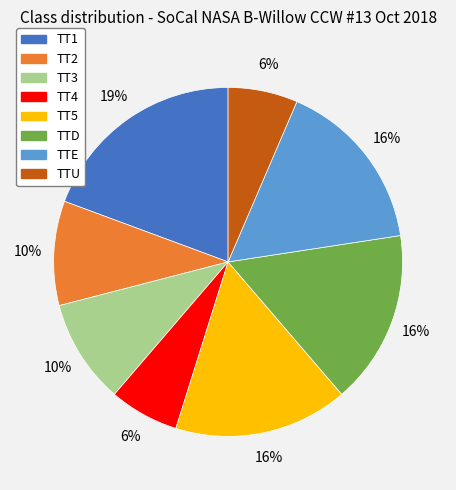

To the nearest percent, what is the difference between the largest and smallest slice percentages?

13%